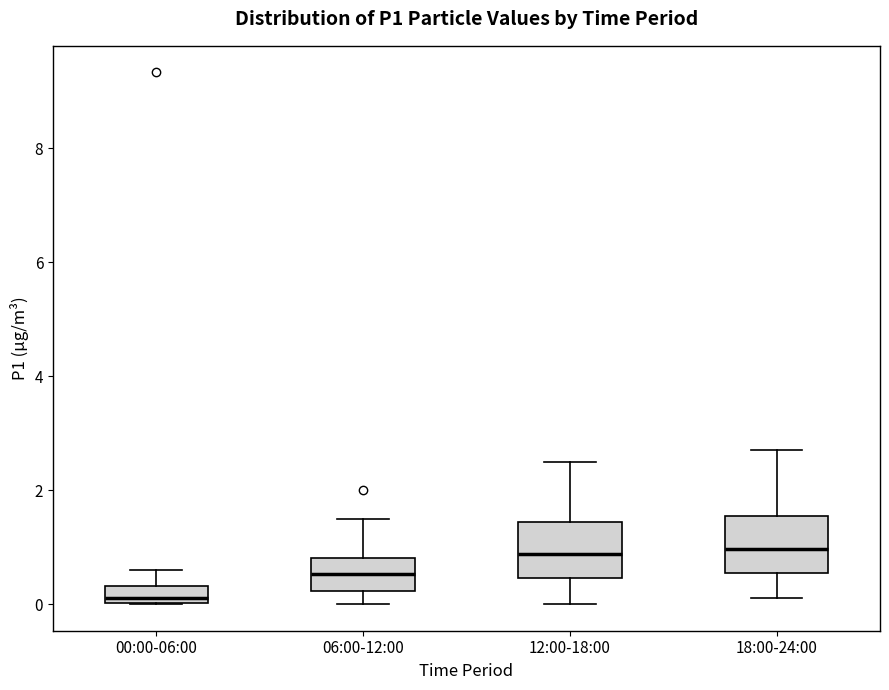

Where does the lower whisker of the box for 18:00-24:00 end on the y-axis? The values are not printed on the chart, so give them approximately, as read against the axis.

0.2